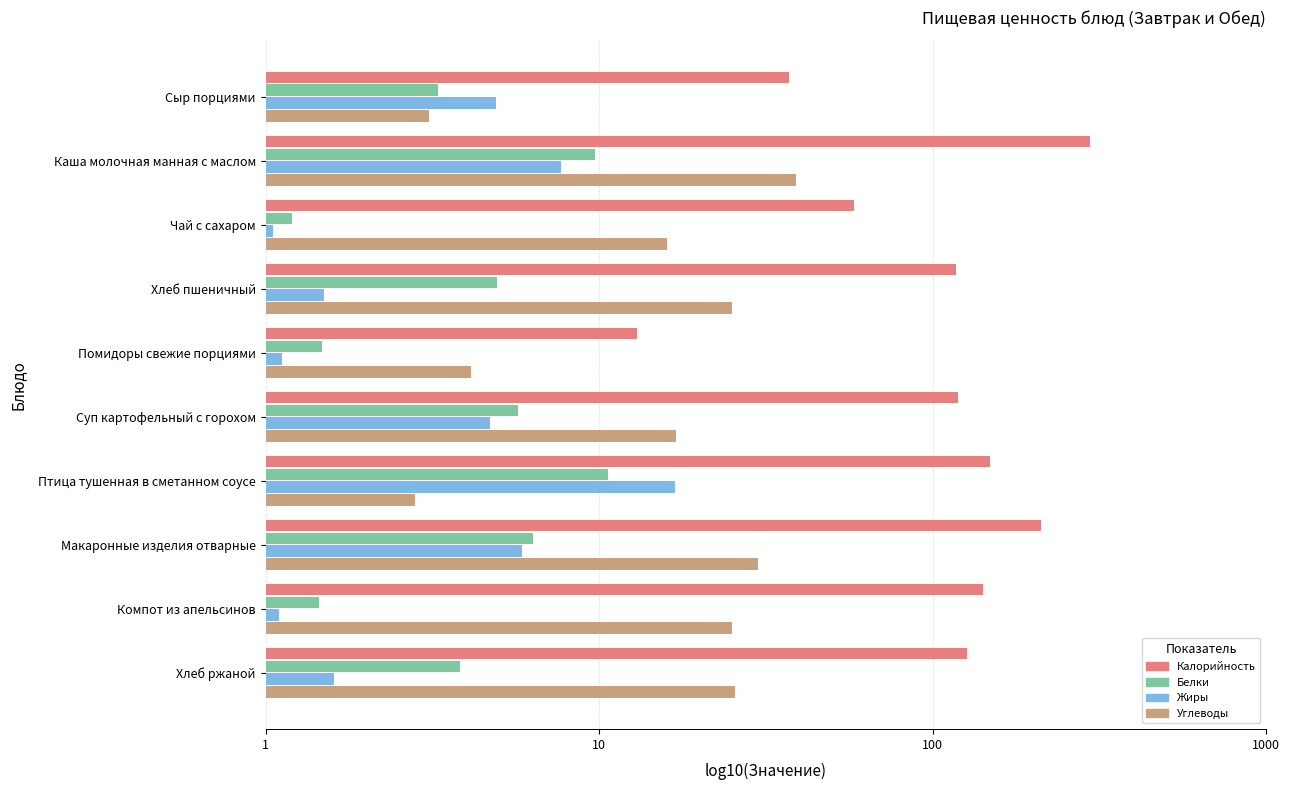

What are all the series names shown in the legend?

Калорийность, Белки, Жиры, Углеводы